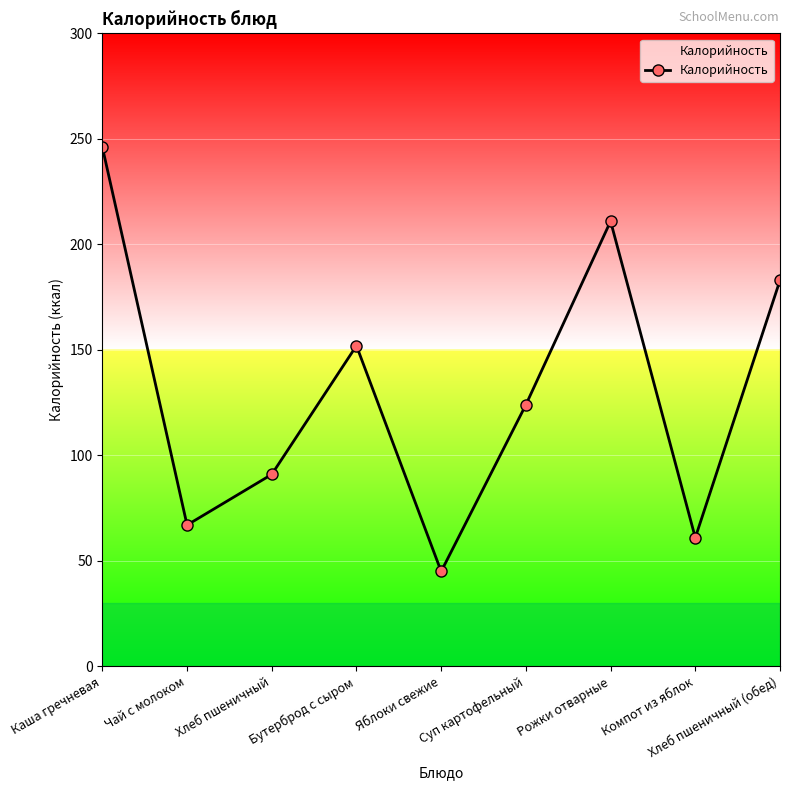

What is the minimum value shown in the chart?

45.0